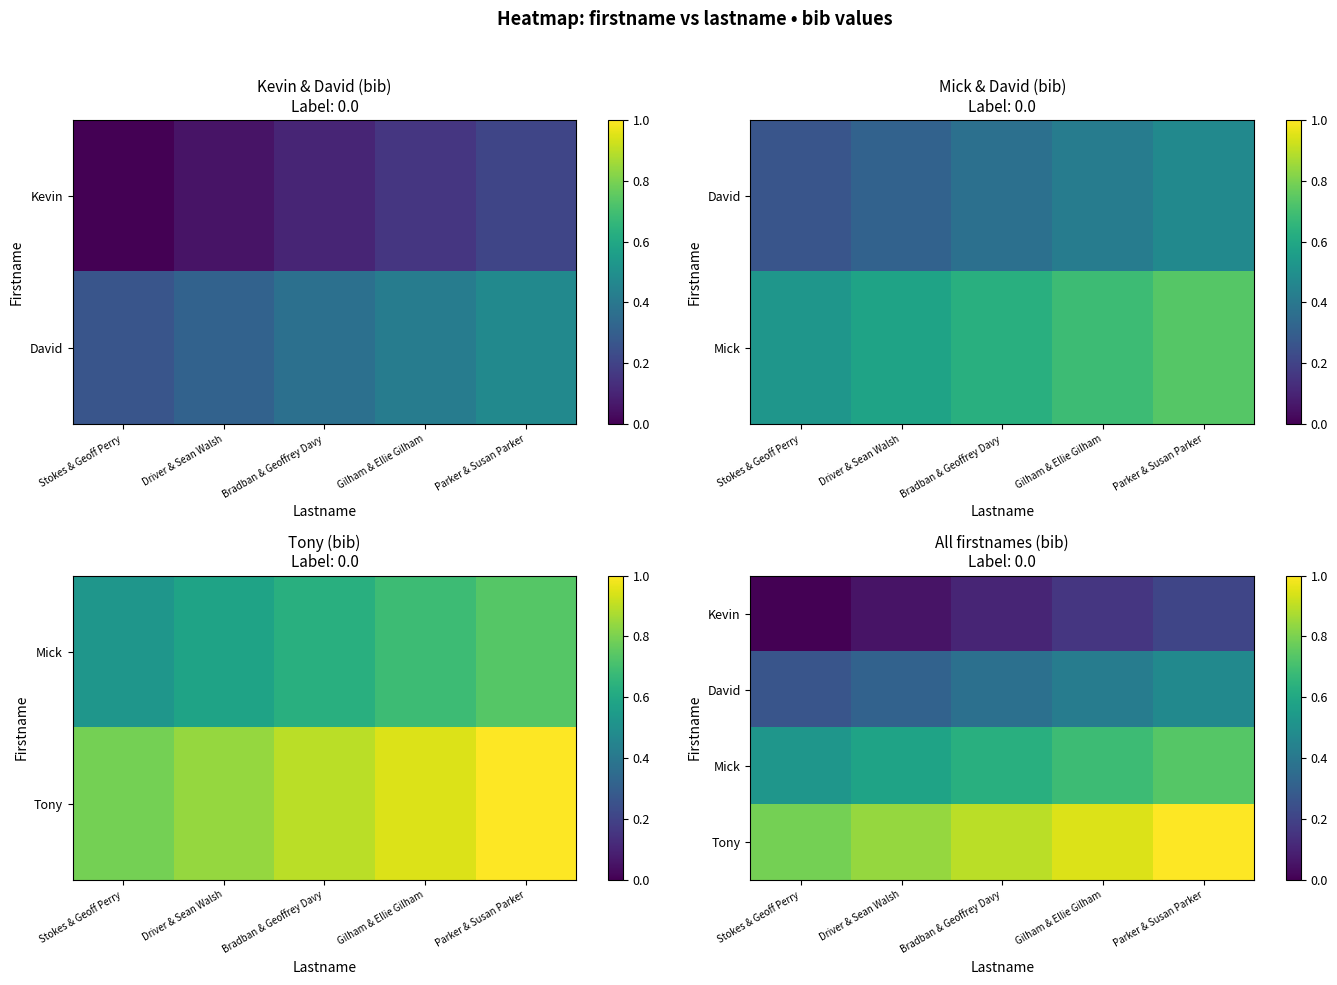

What is the sum of the Mick values at Parker & Susan Parker and Stokes & Geoff Perry?

1.3